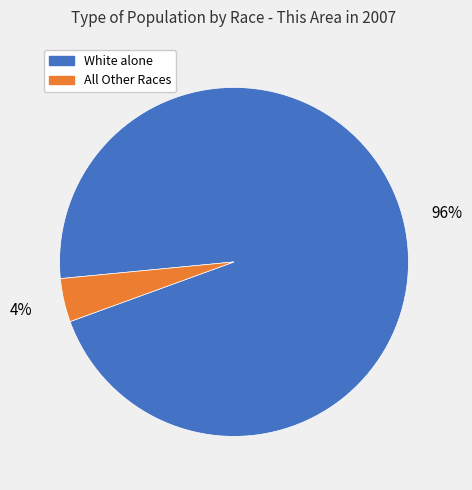

Is there any slice that represents more than half of the pie?

Yes